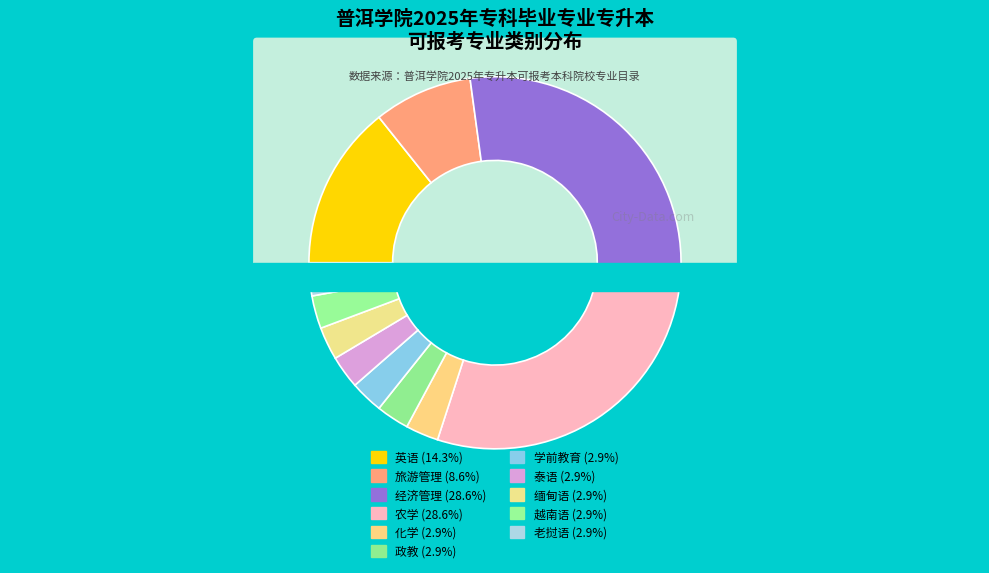

What is the ratio of the value at 老挝语 to the value at 旅游管理?

0.3